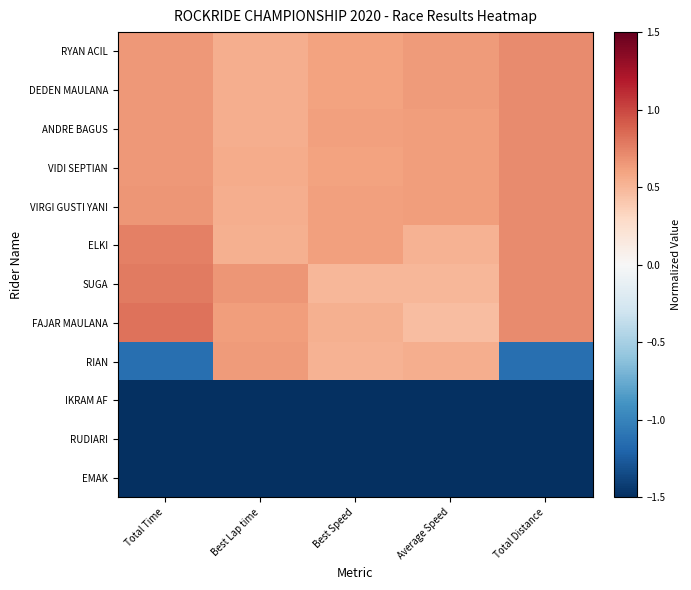

What is the smallest value displayed?

-1.7